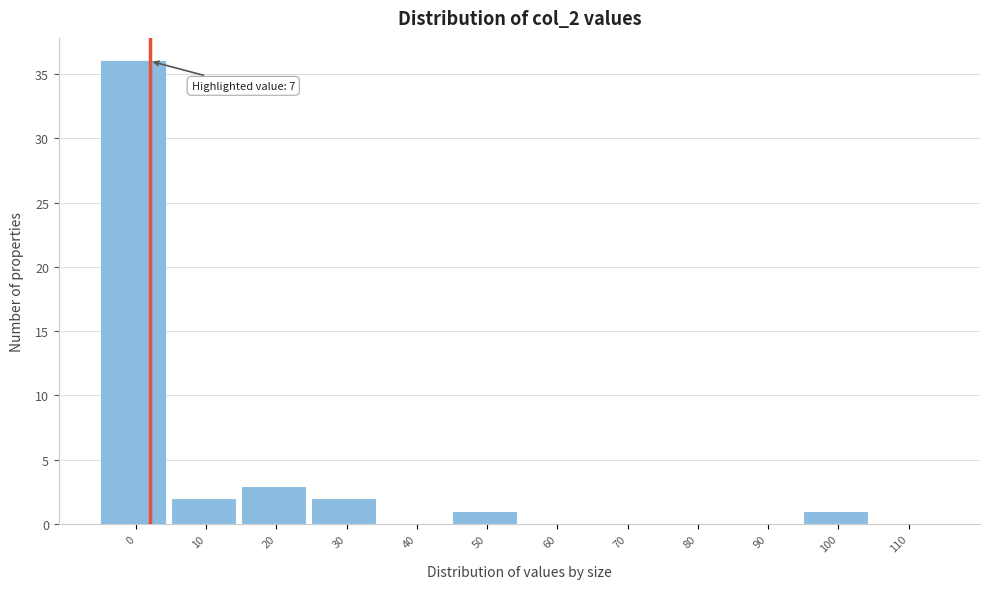

Reading left to right, transcribe all the data shown in this chart.

0=36	10=2	20=3	30=2	40=0	50=1	60=0	70=0	80=0	90=0	100=1	110=0